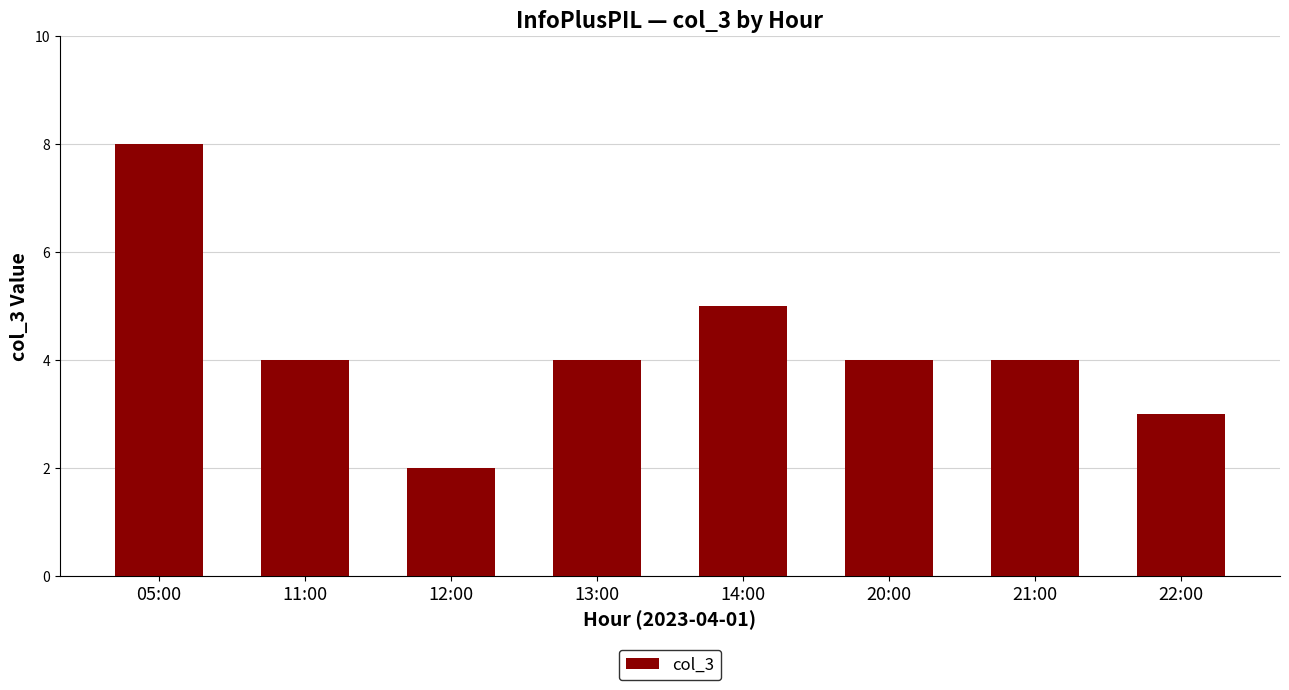

What is the smallest value displayed?

2